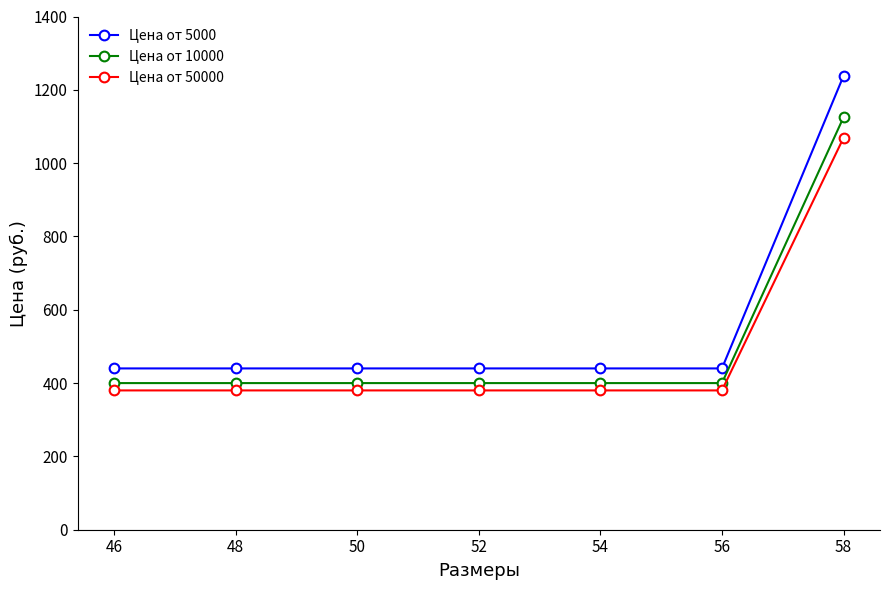

Is the value of Цена от 5000 at 52 greater than the value of Цена от 10000 at 46?

Yes